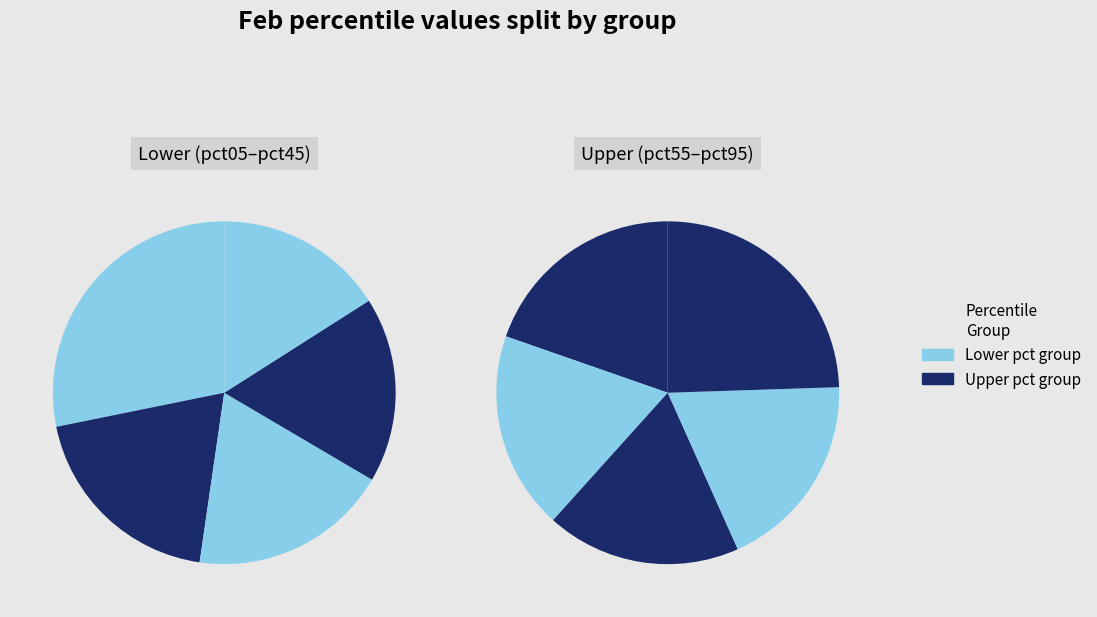

To the nearest percent, what is the difference between the largest and smallest slice percentages?

8%